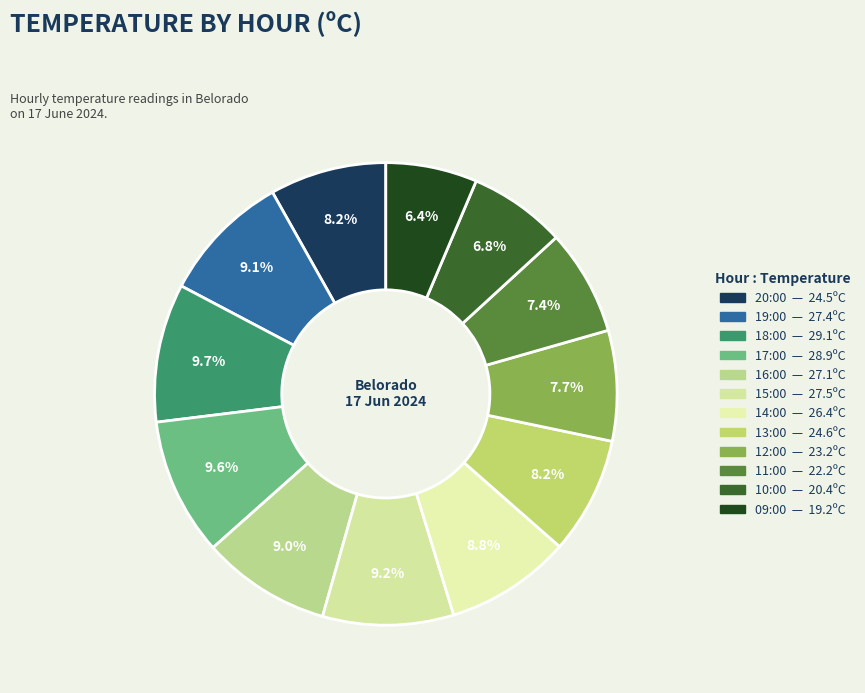

How many segments does this pie chart have?

12